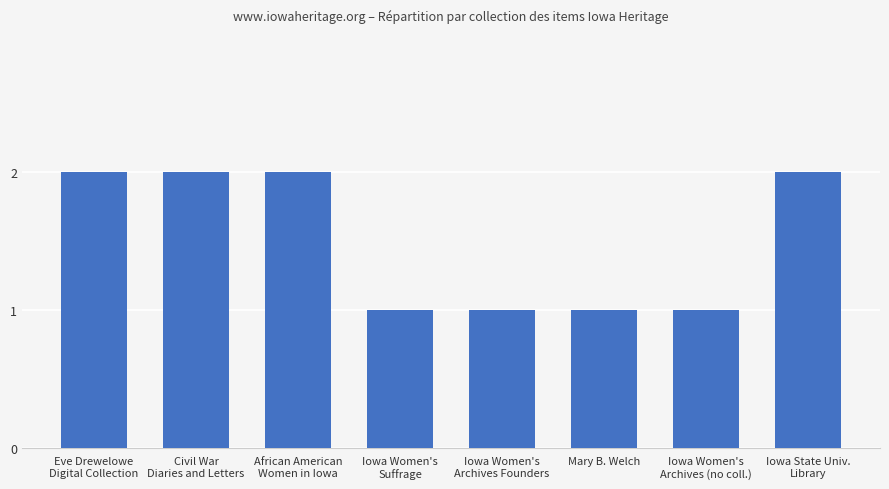

What is the value of the 7th bar from the left?

1